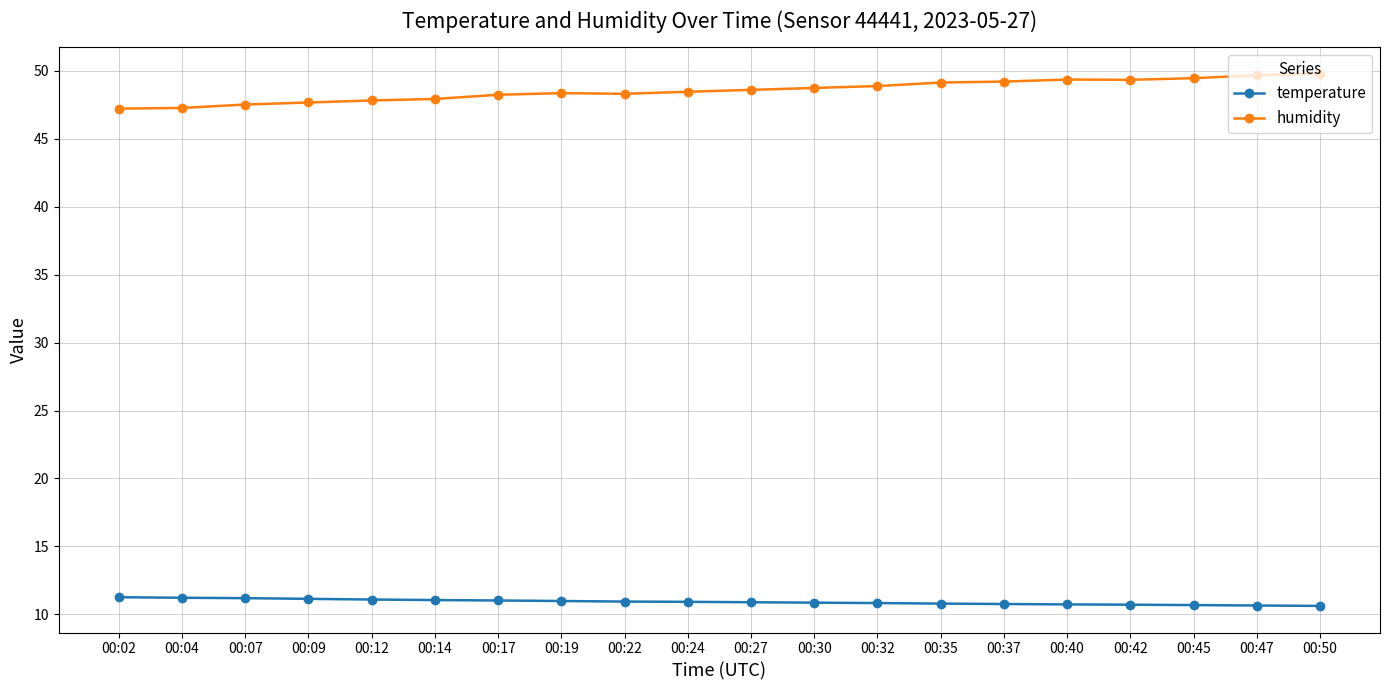

List the series in order of their overall mean, lowest first.

temperature, humidity